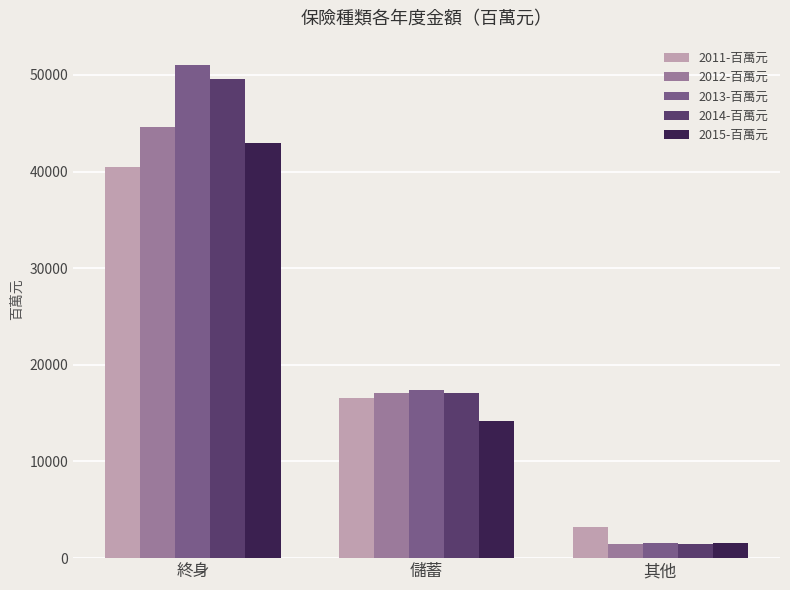

What is the sum of all 2012-百萬元 values?

63259.0